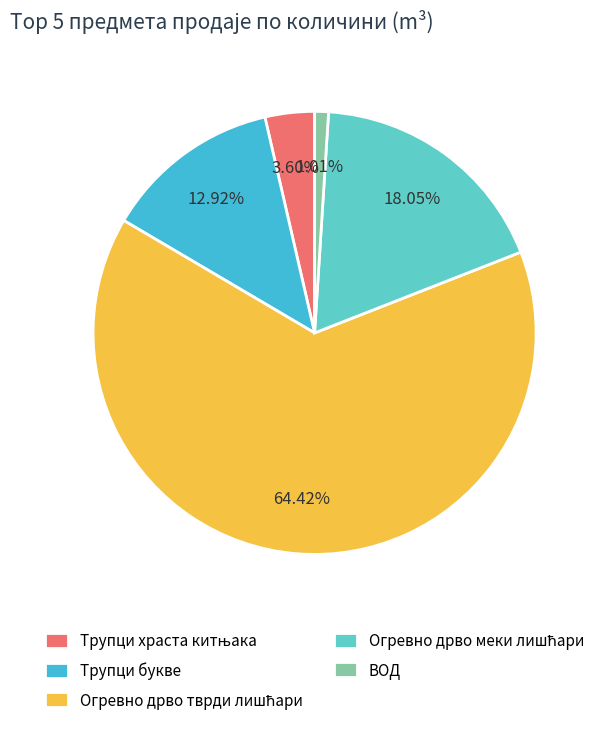

What percentage is the Трупци букве slice, to the nearest percent?

13%